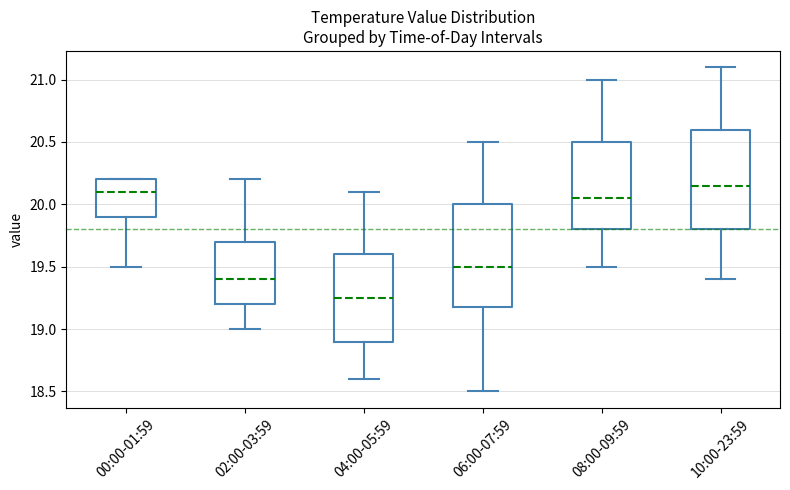

Where is the upper edge of the box for 00:00-01:59 on the y-axis? The values are not printed on the chart, so give them approximately, as read against the axis.

20.20